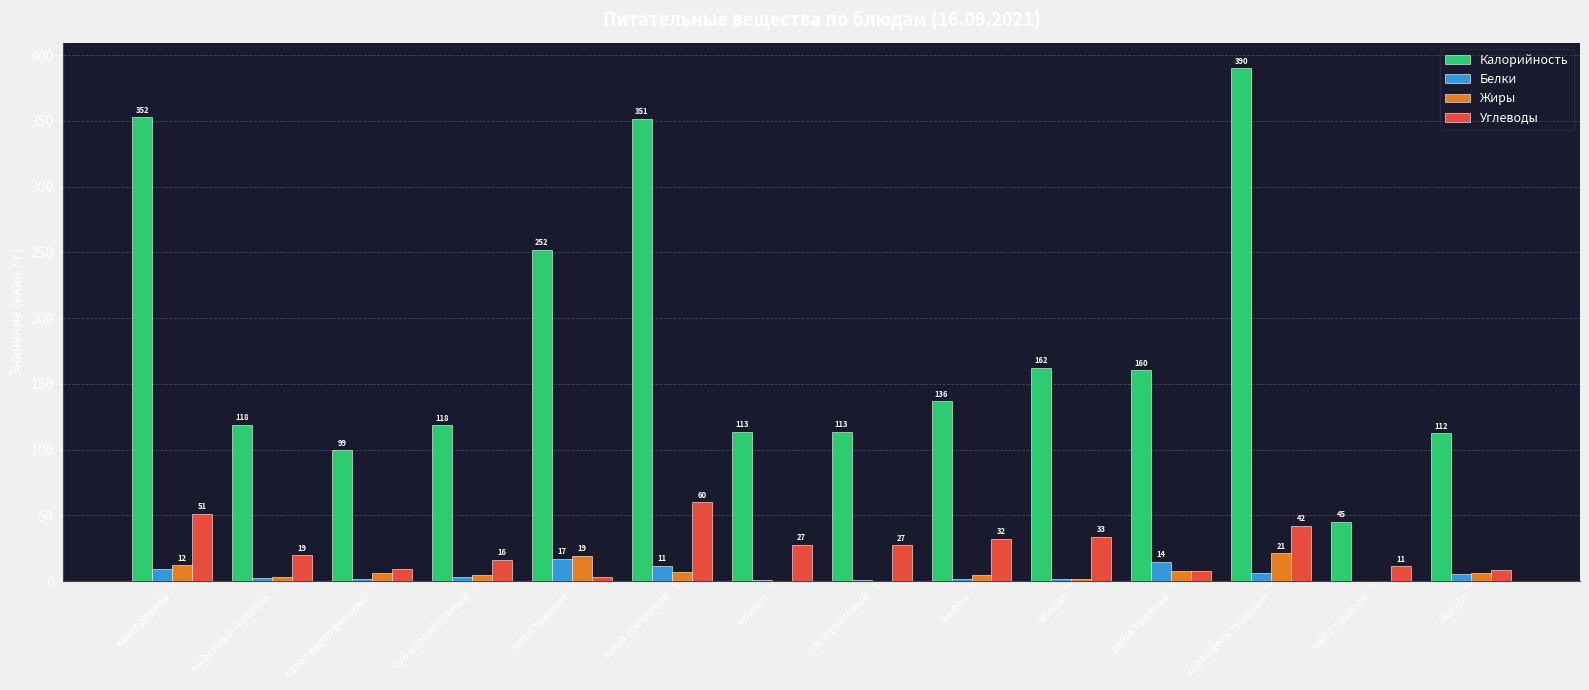

What is the average value of the Углеводы series?

25.0